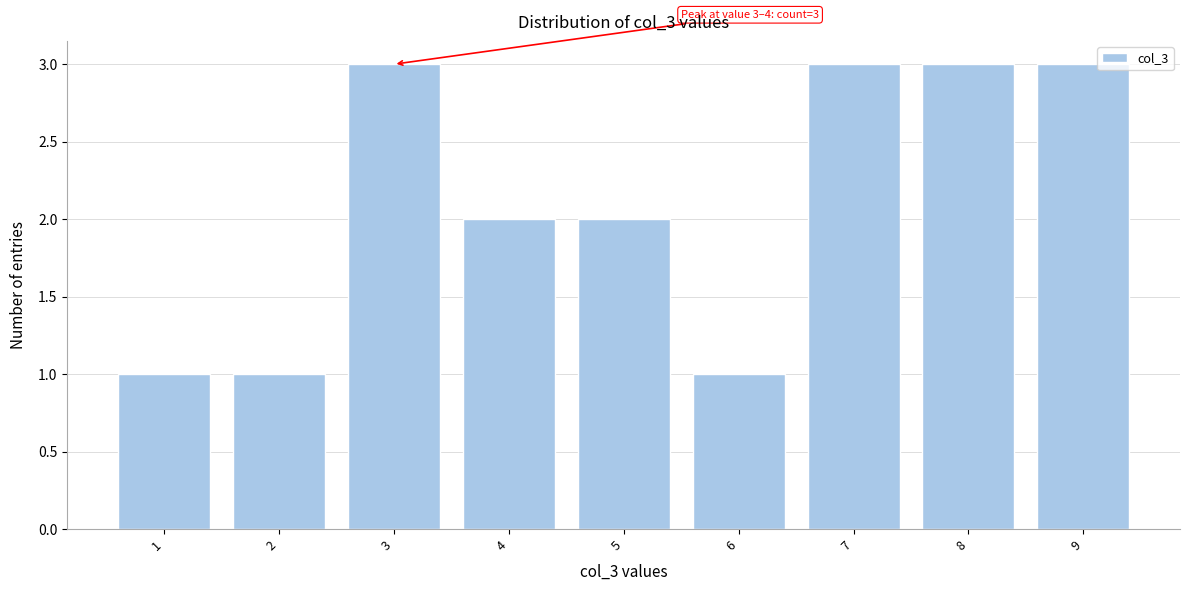

Reading left to right, what are all the values shown in this chart?

1=1	2=1	3=3	4=2	5=2	6=1	7=3	8=3	9=3